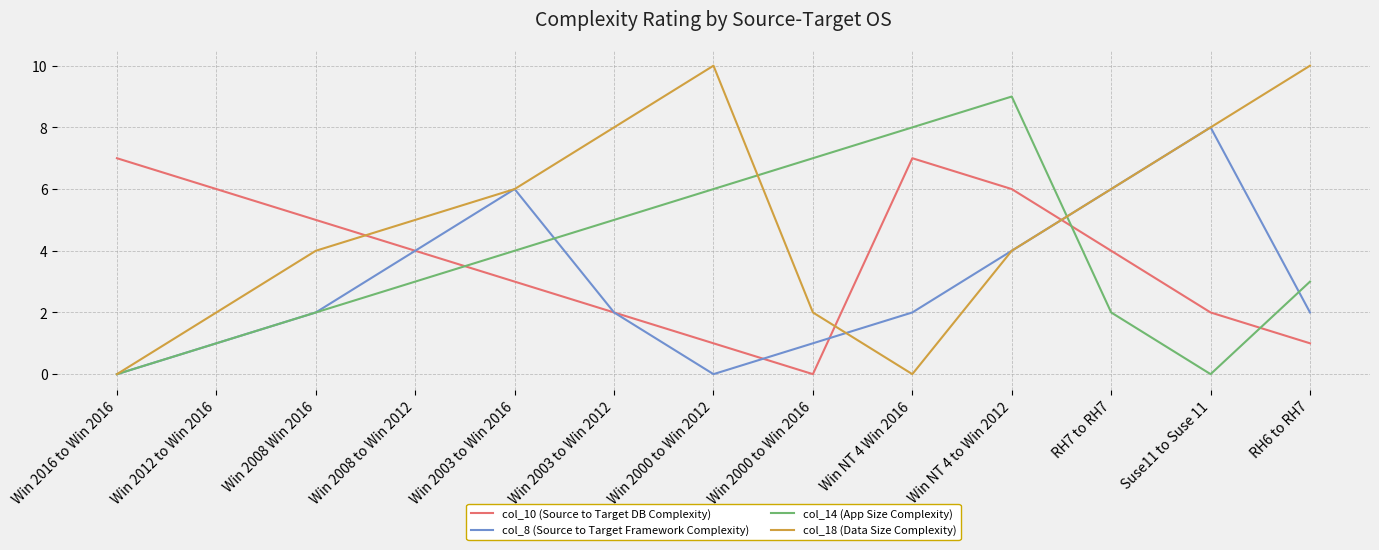

The value of col_18 (Data Size Complexity) at RH6 to RH7 is 10. True or false?

True